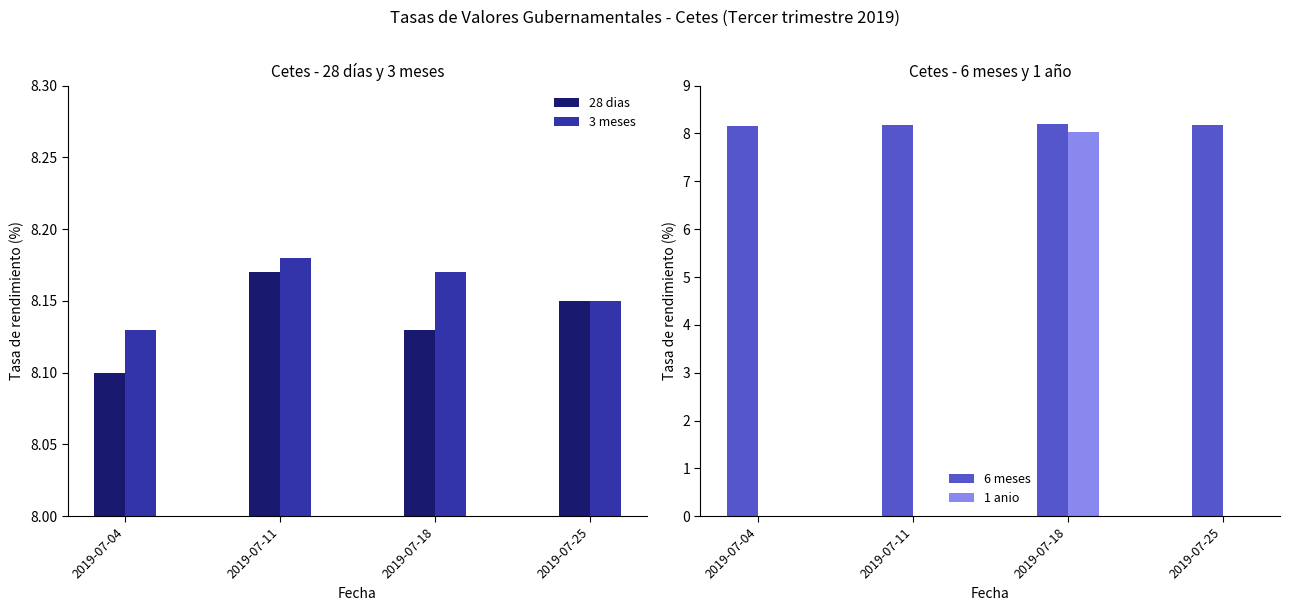

The value of 6 meses at 2019-07-11 is 8.2. True or false?

True